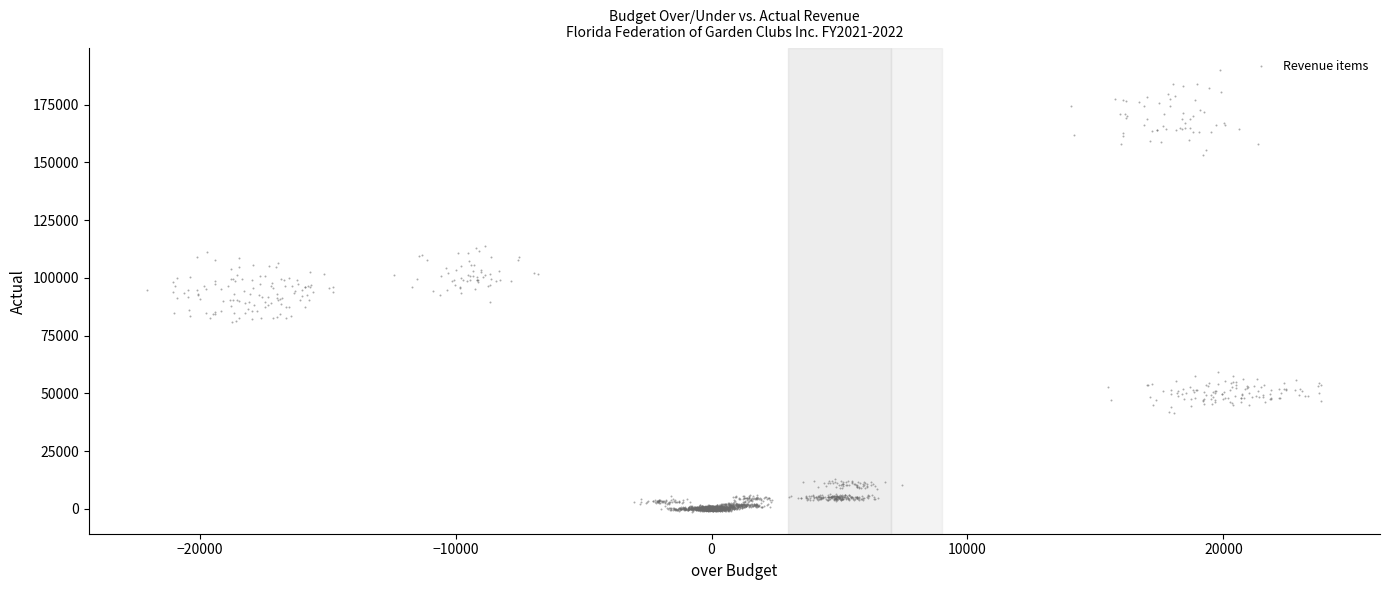

What is the range of X values (max minus min)?

45870.8